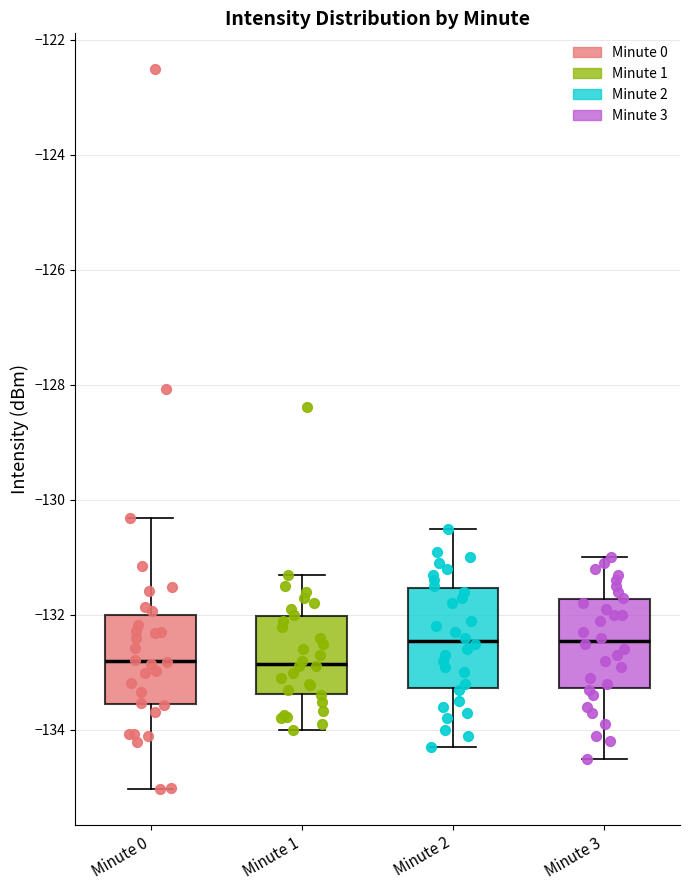

Reading left to right, read every box against the y-axis: the position of its median line, the range the box covers, and the ends of its whiskers. The values are not printed on the chart, so give them approximately, as read against the axis.

Minute 0: median -132.8, box -133.6 to -132.0, whiskers -135.0 to -130.4
Minute 1: median -132.8, box -133.4 to -132.0, whiskers -134.0 to -131.2
Minute 2: median -132.4, box -133.2 to -131.6, whiskers -134.2 to -130.4
Minute 3: median -132.4, box -133.2 to -131.8, whiskers -134.4 to -131.0